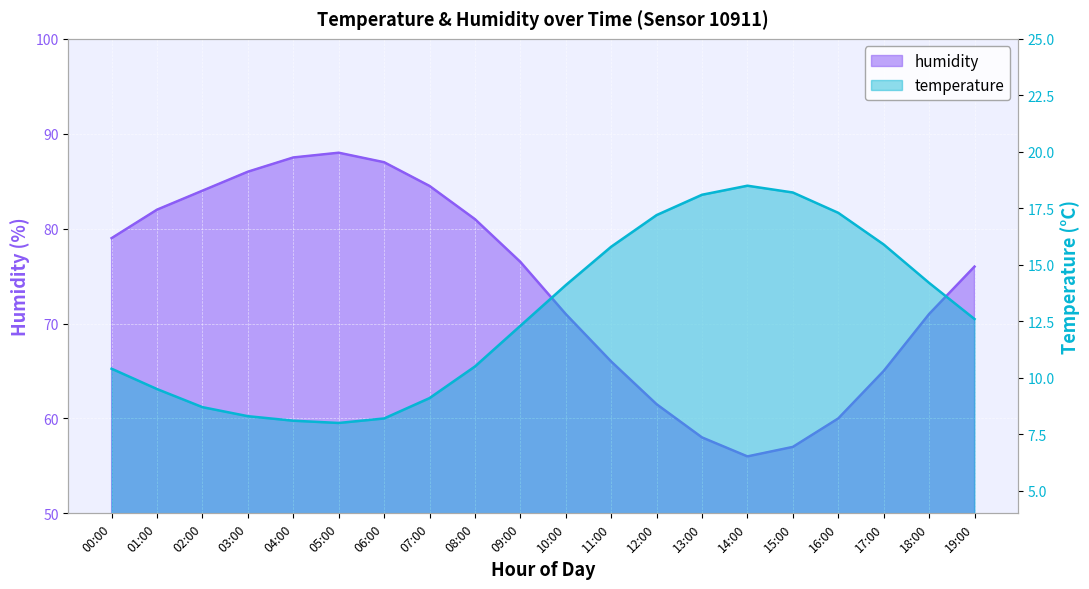

Reading right to left, list all the values displayed in this chart.

temperature: 19:00=12.6	18:00=14.2	17:00=15.9	16:00=17.3	15:00=18.2	14:00=18.5	13:00=18.1	12:00=17.2	11:00=15.8	10:00=14.1	09:00=12.3	08:00=10.5	07:00=9.1	06:00=8.2	05:00=8.0	04:00=8.1	03:00=8.3	02:00=8.7	01:00=9.5	00:00=10.4
humidity: 19:00=76.0	18:00=71.0	17:00=65.0	16:00=60.0	15:00=57.0	14:00=56.0	13:00=58.0	12:00=61.5	11:00=66.0	10:00=71.0	09:00=76.5	08:00=81.0	07:00=84.5	06:00=87.0	05:00=88.0	04:00=87.5	03:00=86.0	02:00=84.0	01:00=82.0	00:00=79.0